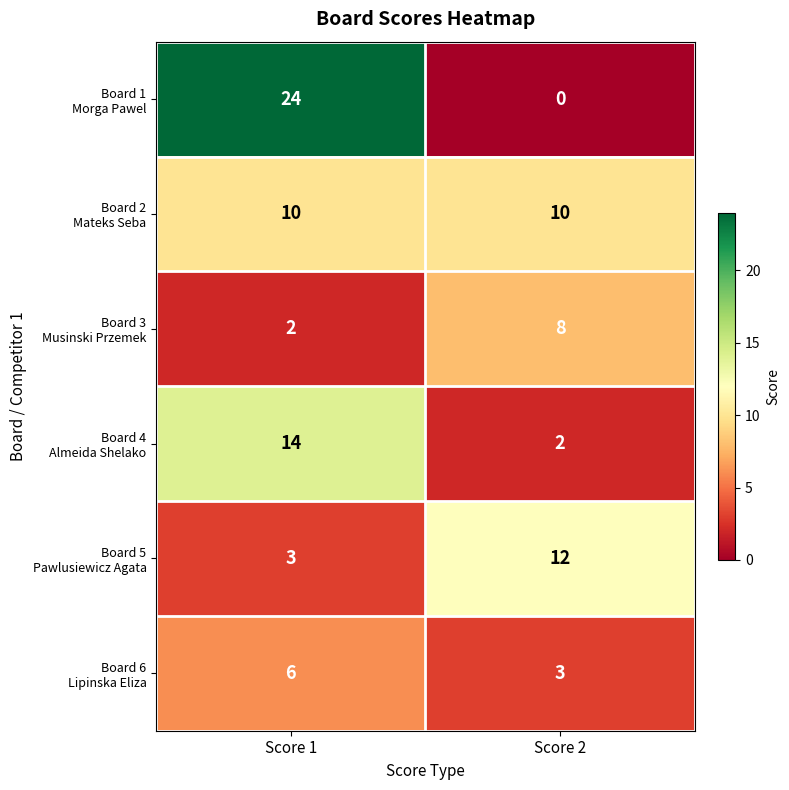

What is the total value across all series at Score 1?

59